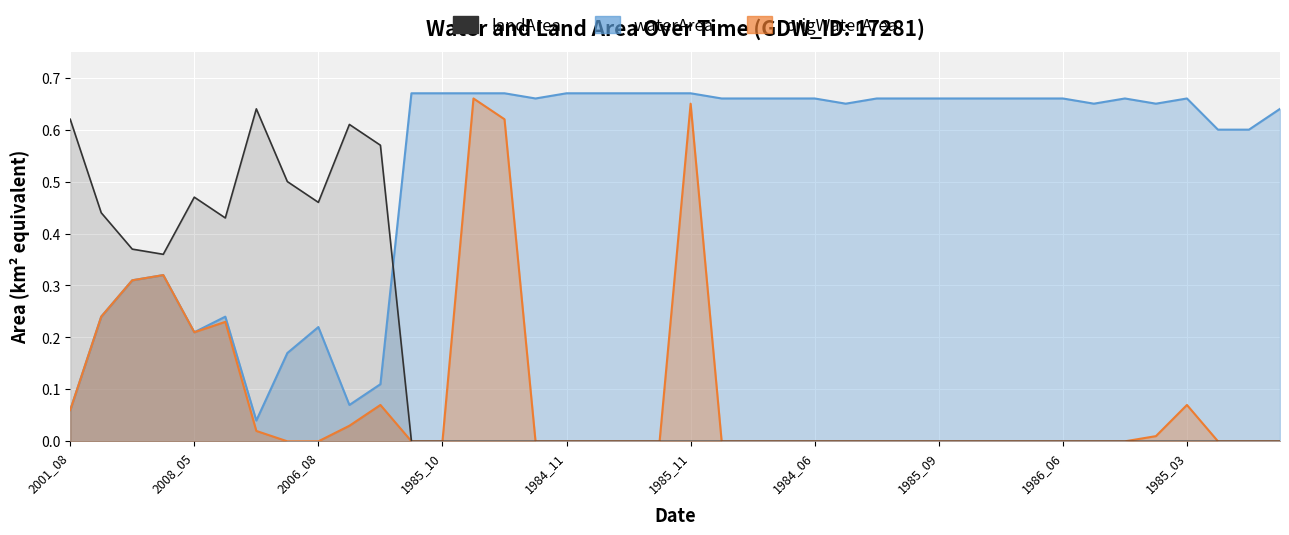

Count the landArea values in the range 0 to 1.

40